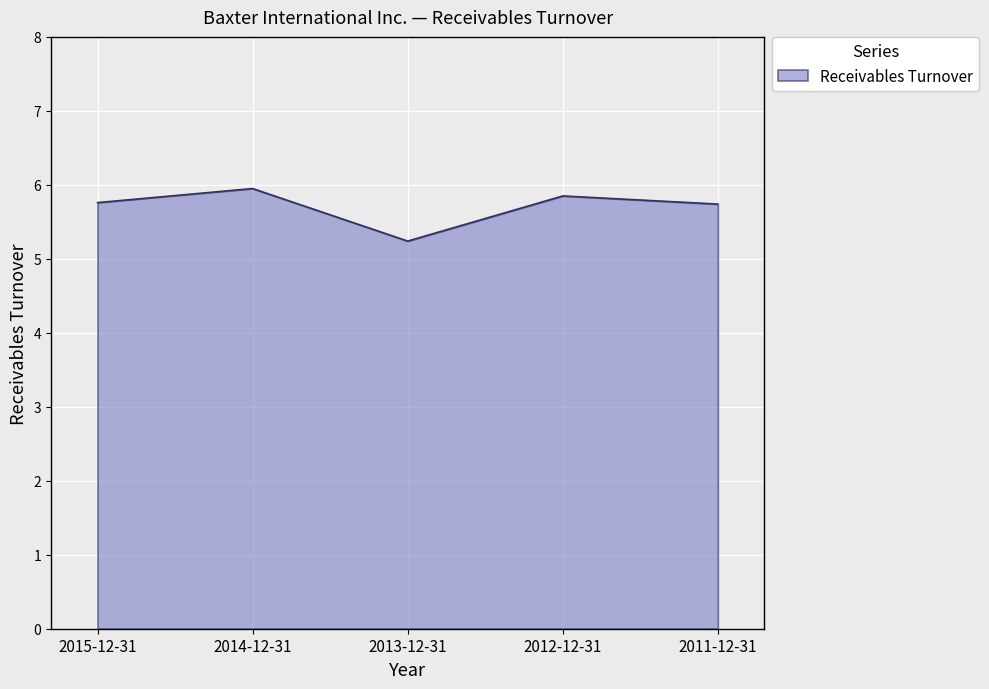

How many lines are shown in the chart?

1